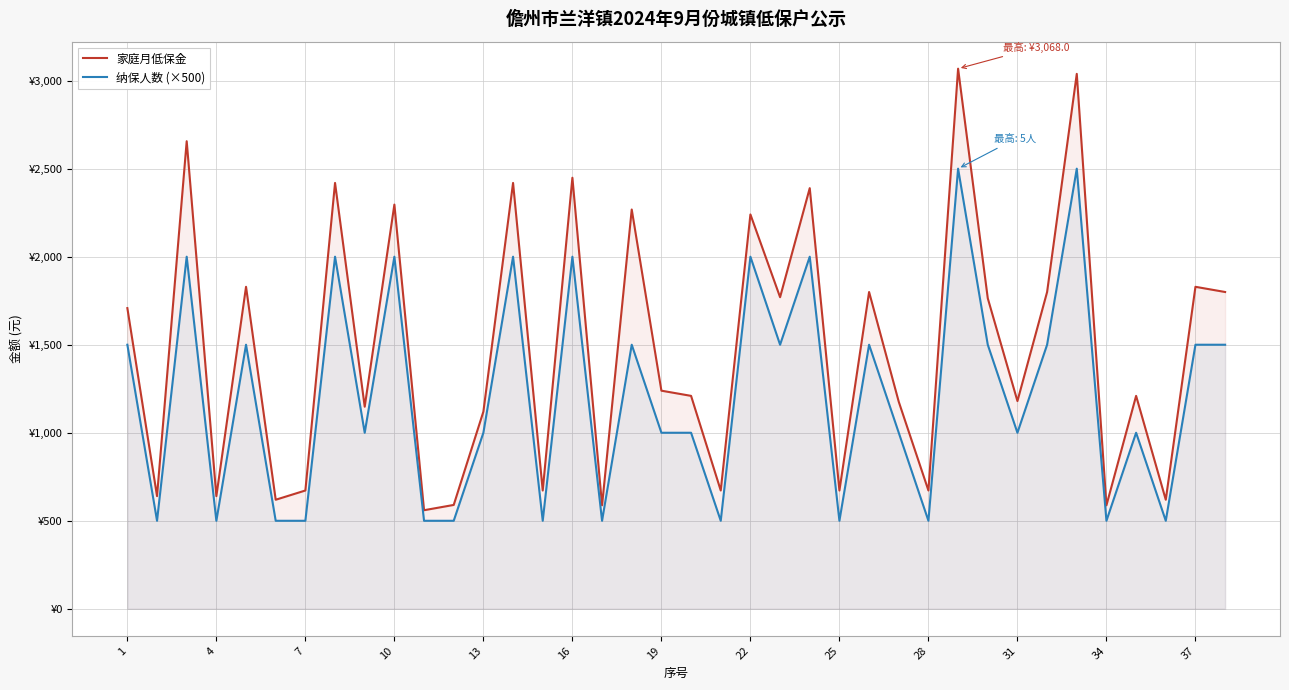

How many lines are shown in the chart?

2